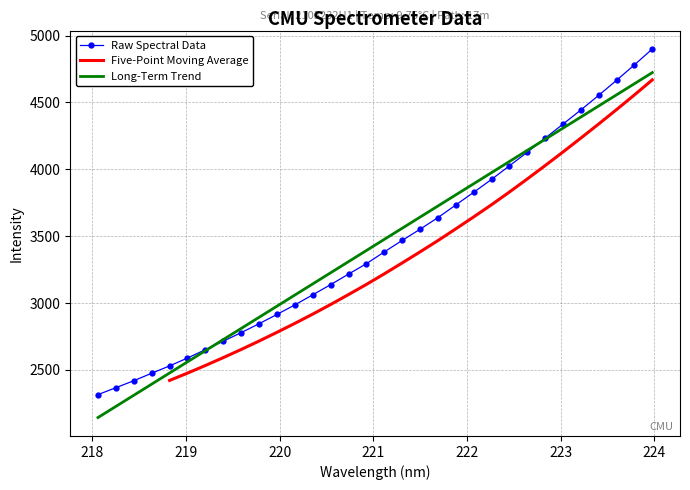

What is the value of the 2nd point from the left?

2367.2